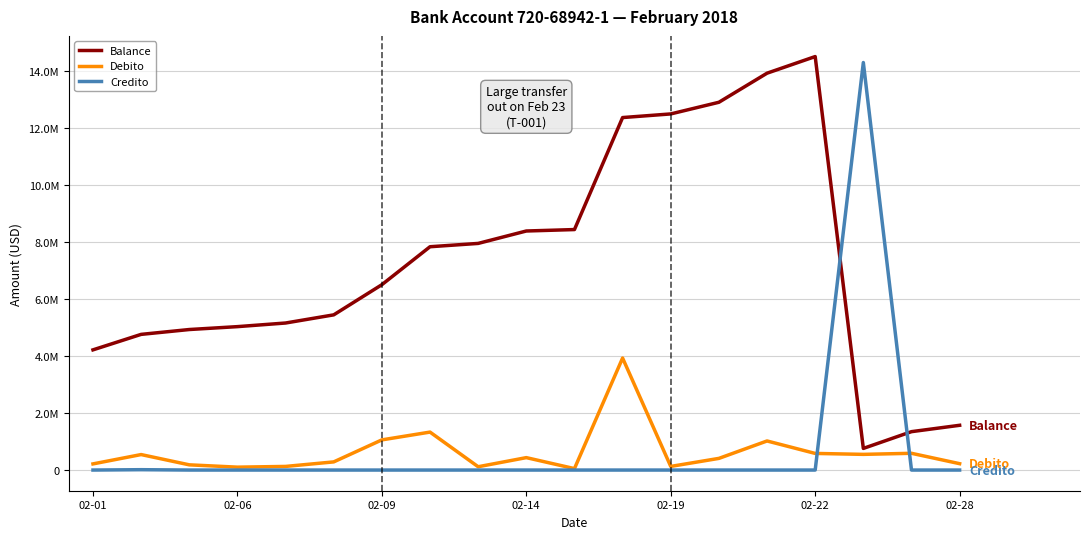

True or false: Debito and Credito intersect in this chart.

True